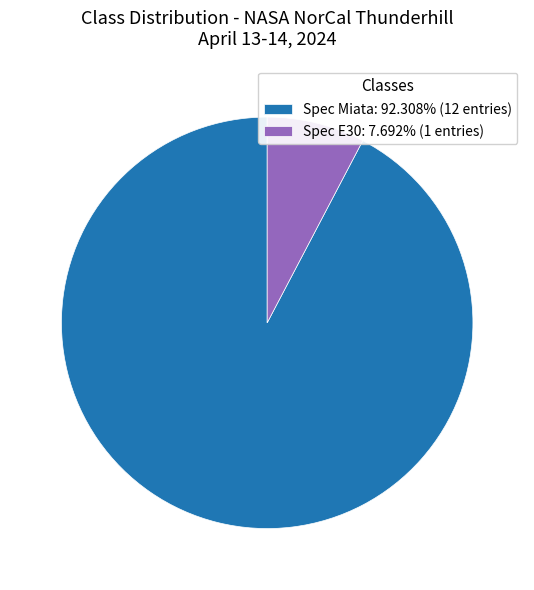

Is it true that Spec E30 is 1% of the pie?

False